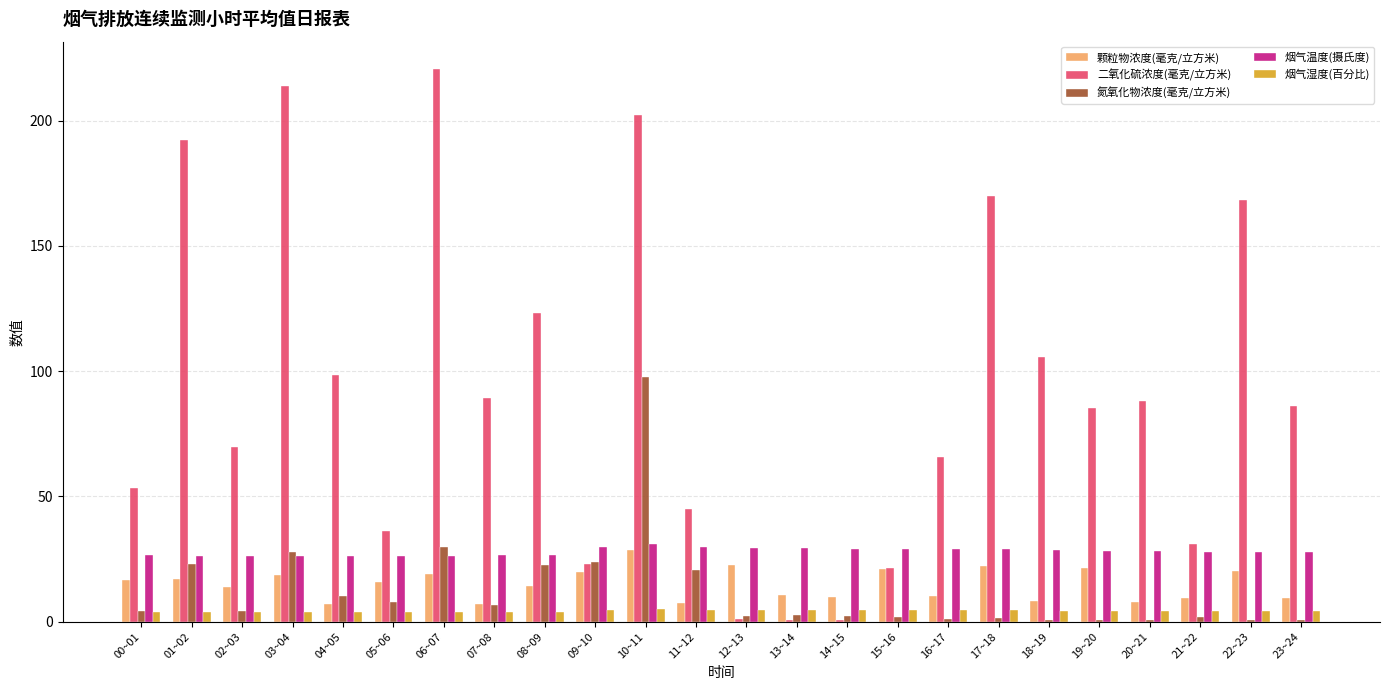

At which label is 二氧化硫浓度(毫克/立方米) closest to 110?

18~19